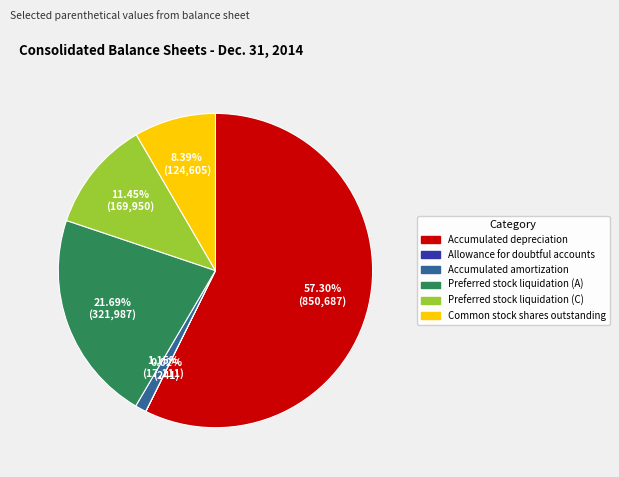

To the nearest percent, what percentage of the pie is Preferred stock liquidation (C)?

11%